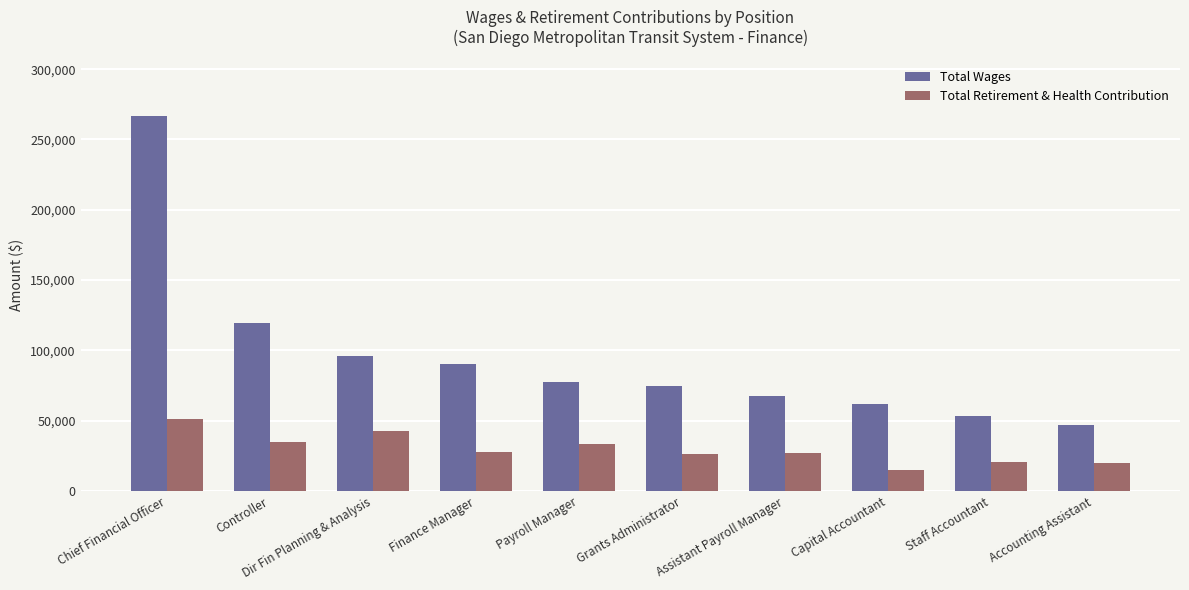

Rank the series by their average value, from lowest to highest.

Total Retirement & Health Contribution, Total Wages